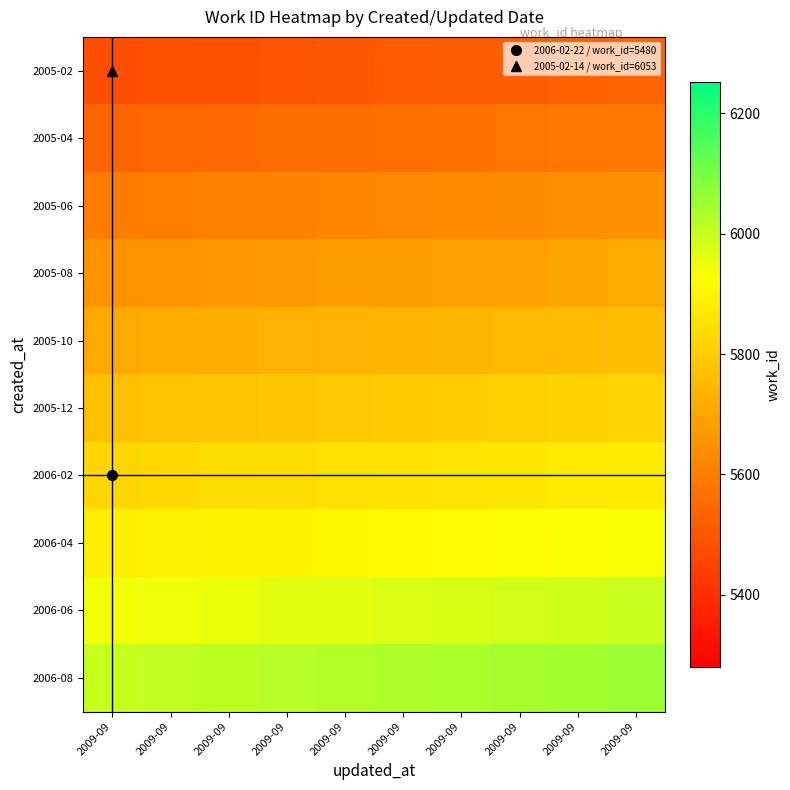

Count the number of data series in this chart.

10